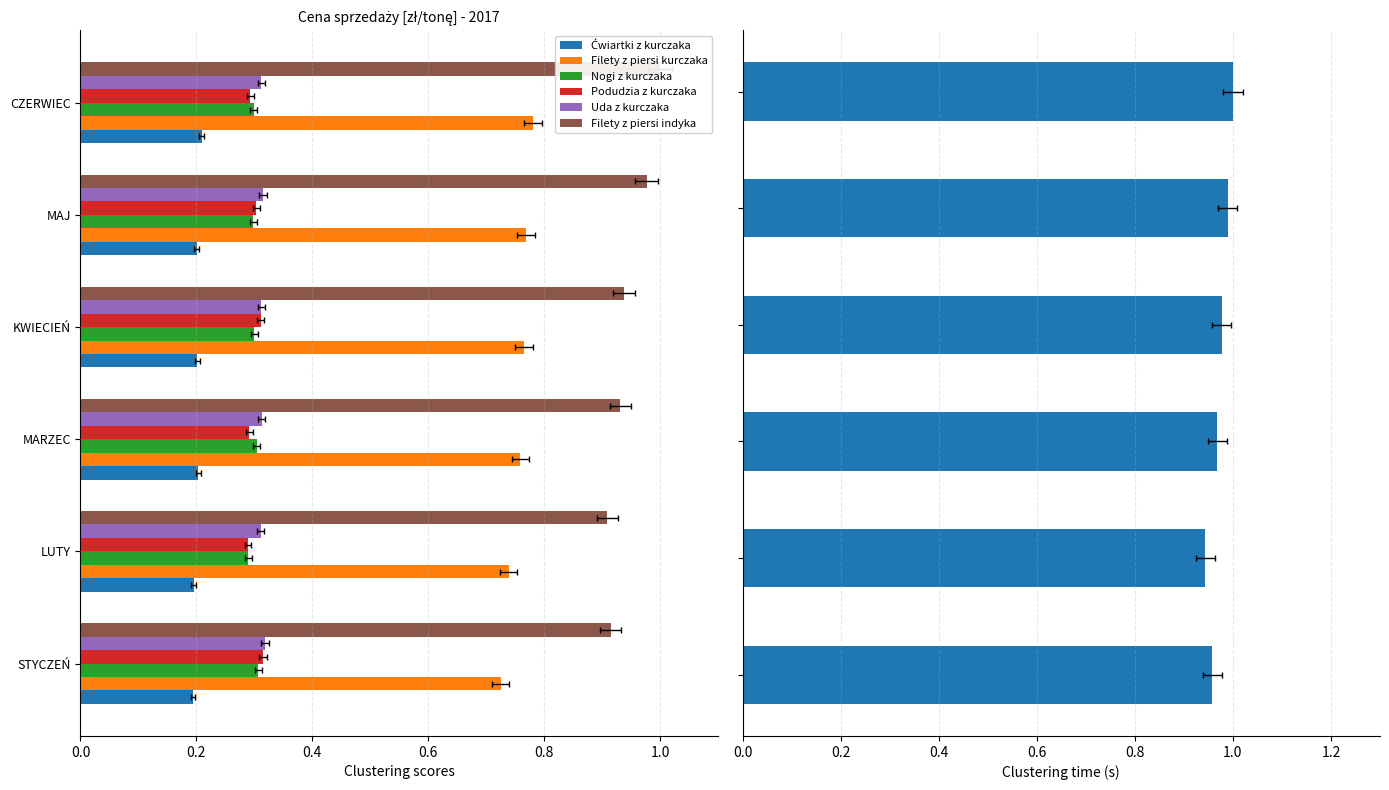

Reading left to right, list all the values displayed in this chart.

Ćwiartki z kurczaka: STYCZEŃ=0.2	LUTY=0.2	MARZEC=0.2	KWIECIEŃ=0.2	MAJ=0.2	CZERWIEC=0.2
Filety z piersi kurczaka: STYCZEŃ=0.7	LUTY=0.7	MARZEC=0.8	KWIECIEŃ=0.8	MAJ=0.8	CZERWIEC=0.8
Nogi z kurczaka: STYCZEŃ=0.3	LUTY=0.3	MARZEC=0.3	KWIECIEŃ=0.3	MAJ=0.3	CZERWIEC=0.3
Podudzia z kurczaka: STYCZEŃ=0.3	LUTY=0.3	MARZEC=0.3	KWIECIEŃ=0.3	MAJ=0.3	CZERWIEC=0.3
Uda z kurczaka: STYCZEŃ=0.3	LUTY=0.3	MARZEC=0.3	KWIECIEŃ=0.3	MAJ=0.3	CZERWIEC=0.3
Filety z piersi indyka: STYCZEŃ=0.9	LUTY=0.9	MARZEC=0.9	KWIECIEŃ=0.9	MAJ=1.0	CZERWIEC=1.0